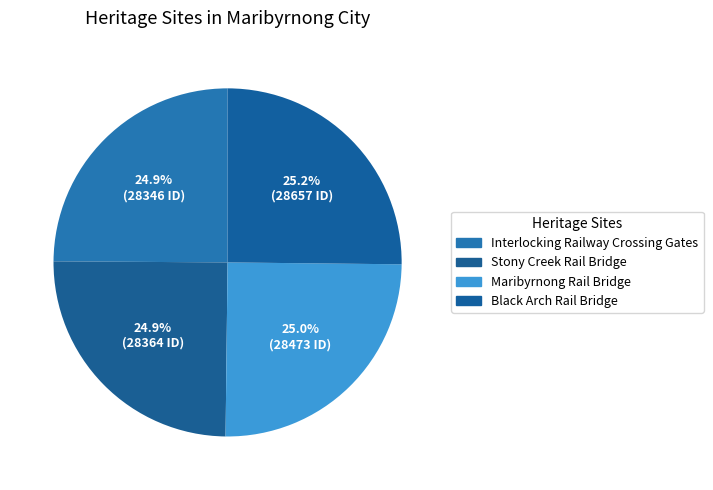

Which slice is the largest?

Black Arch Rail Bridge